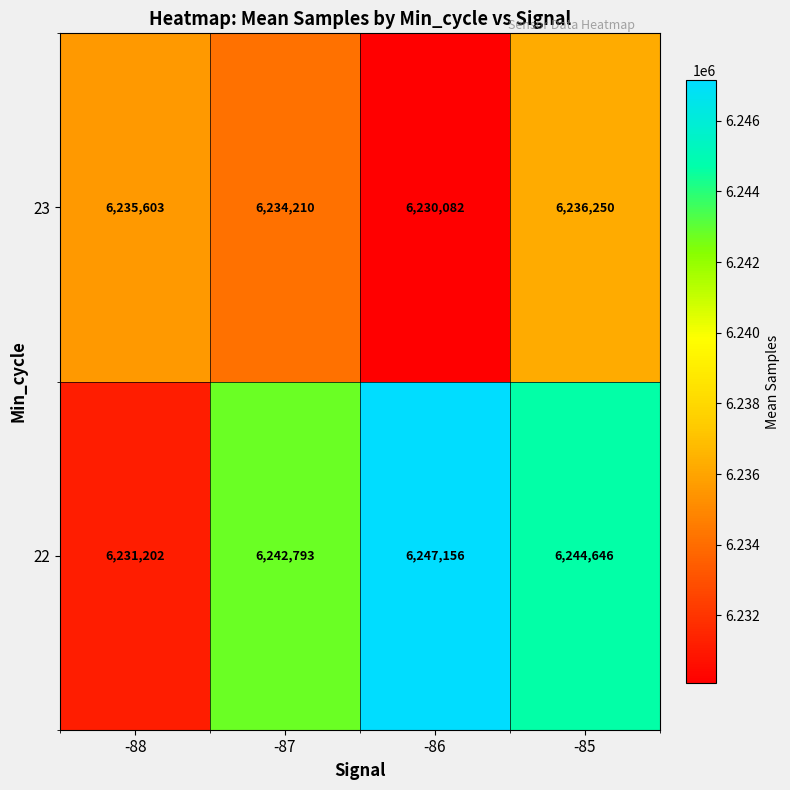

Where is 22 nearest to the value 6239179?

-87